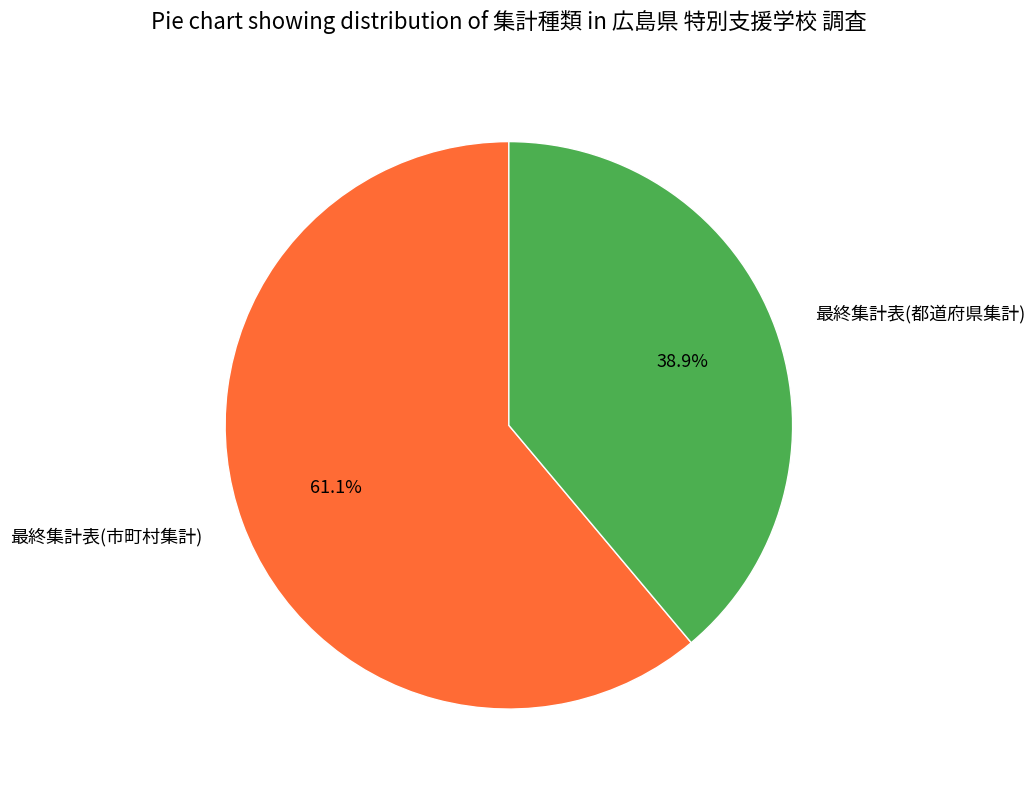

True or false: 最終集計表(市町村集計) accounts for 61% of the total.

True